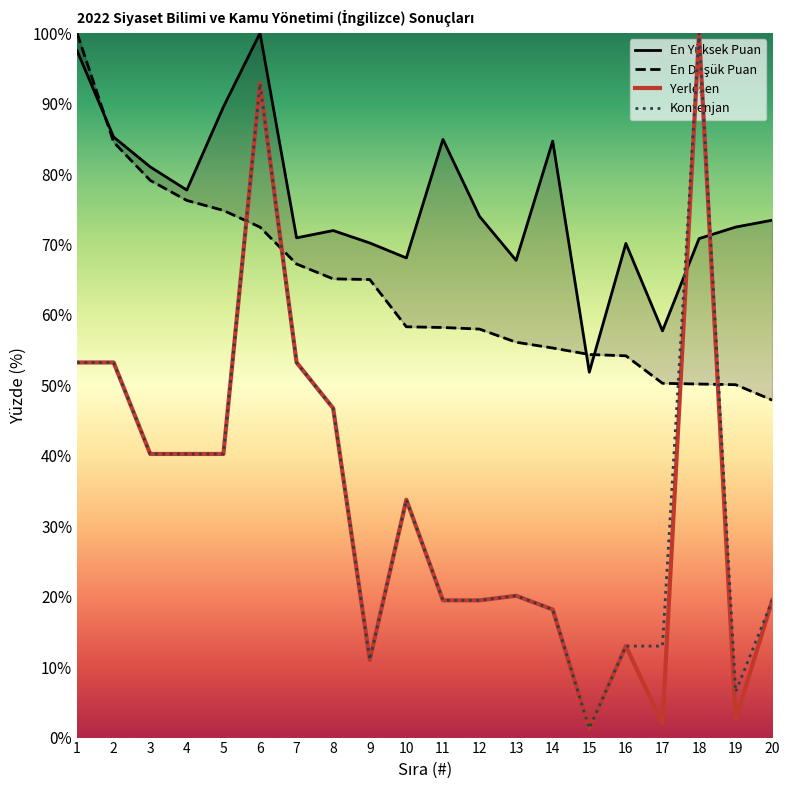

Between 5 and 1, which is larger?

1